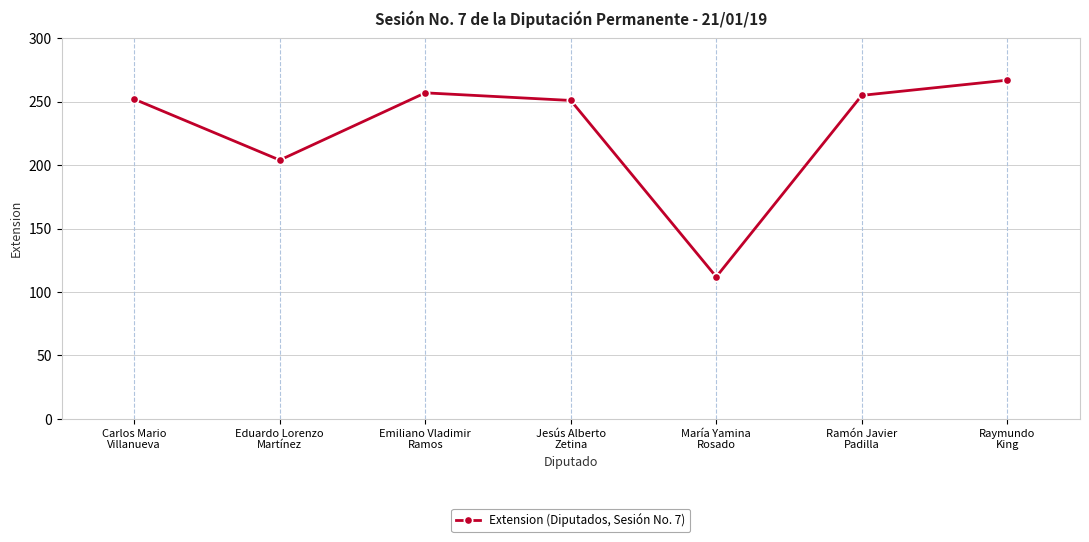

True or false: there are more than 2 points higher than both neighbors.

False